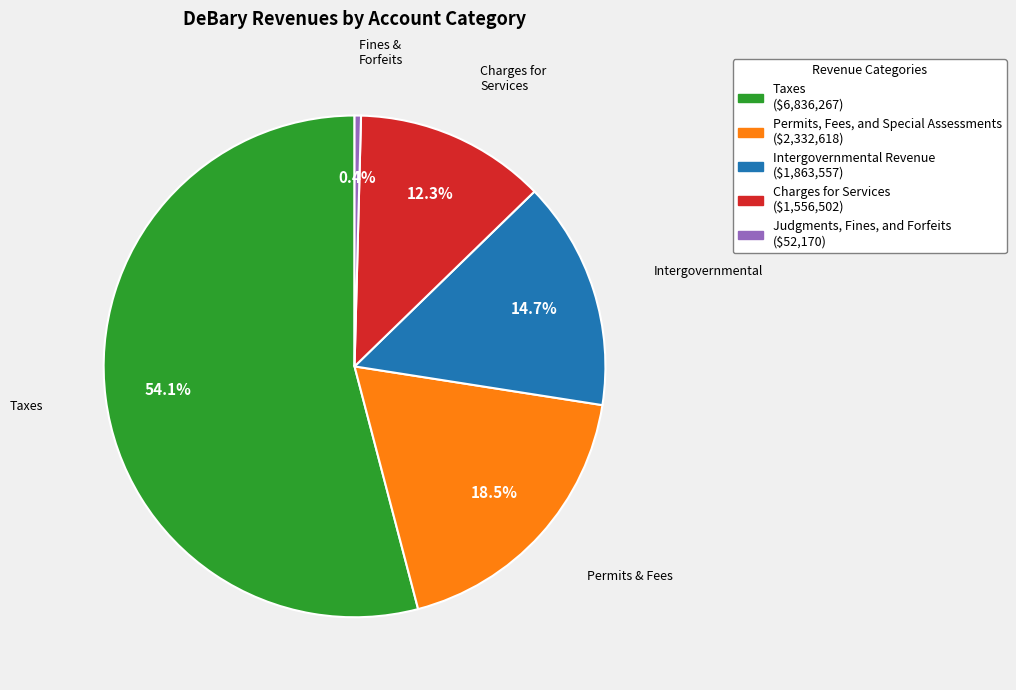

Rank the categories by value from lowest to highest.

Judgments, Fines, and Forfeits, Charges for Services, Intergovernmental Revenue, Permits, Fees, and Special Assessments, Taxes